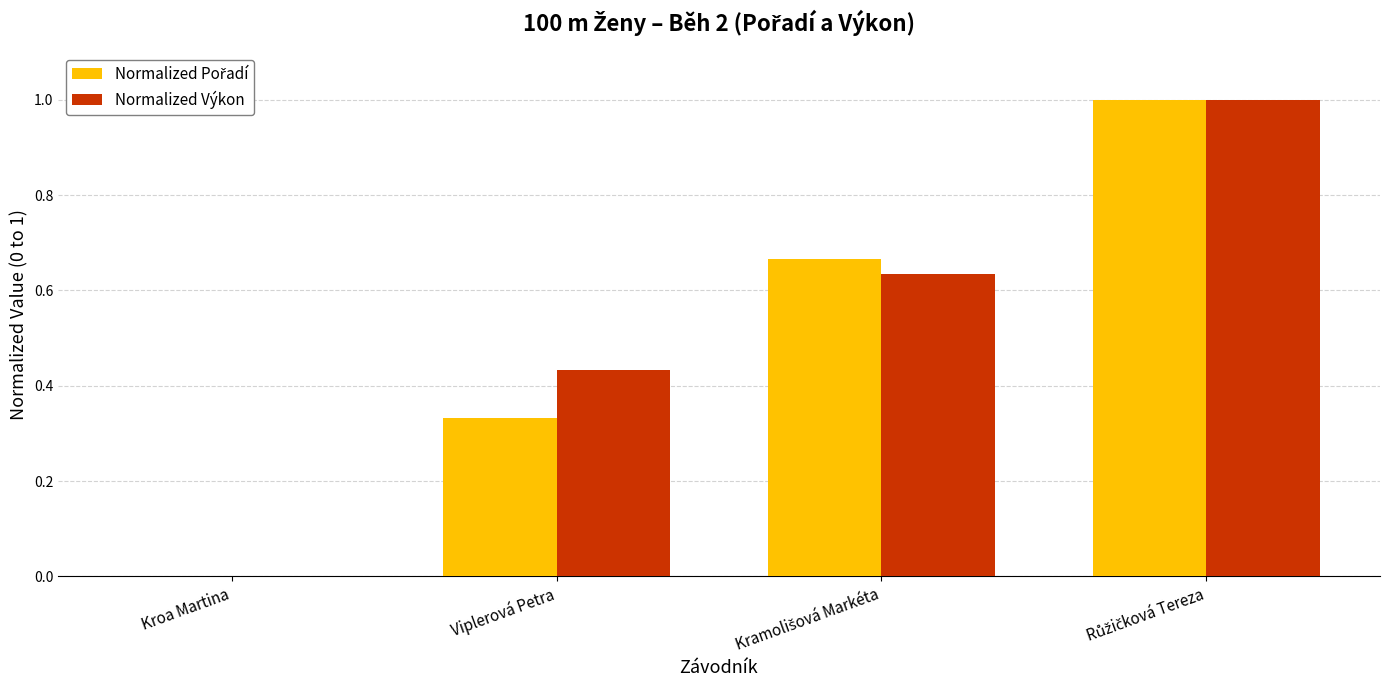

Between Kroa Martina and Viplerová Petra, which series saw the biggest shift?

Normalized Výkon